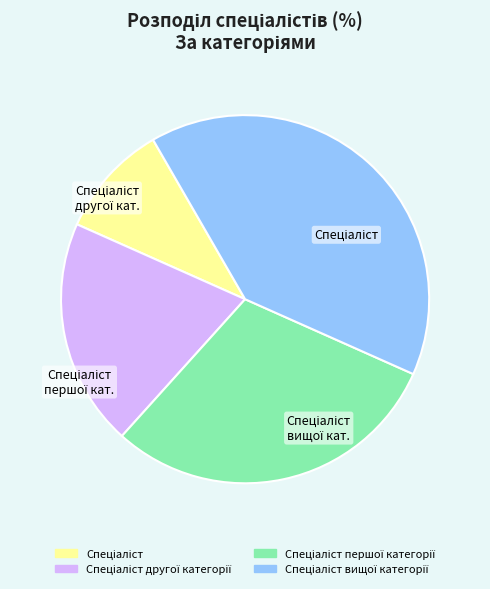

How many slices are in this pie chart?

4